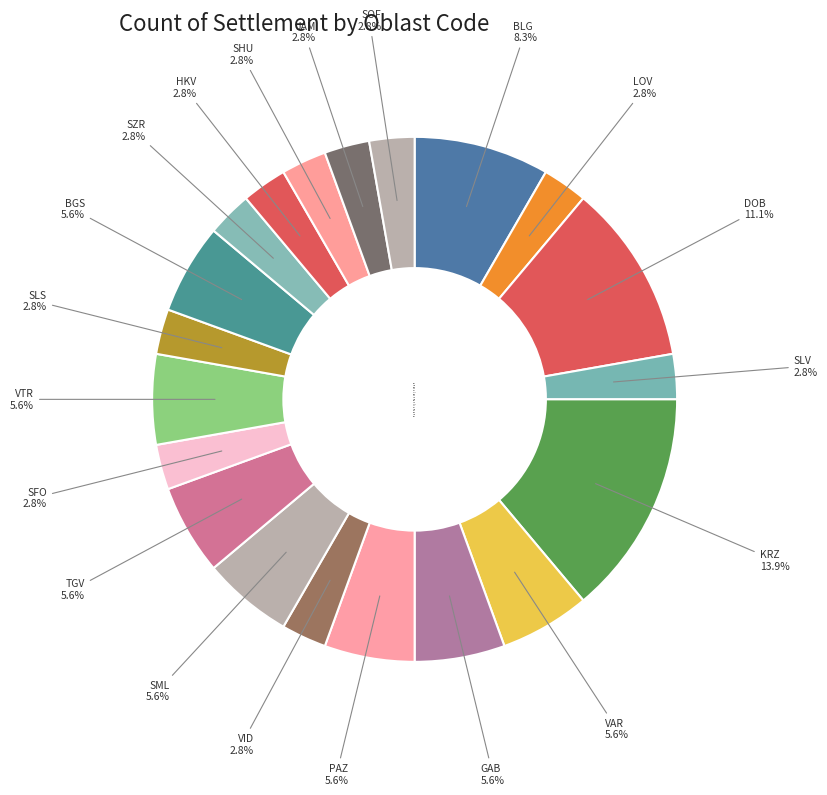

To the nearest percent, what percentage of the pie is LOV?

3%